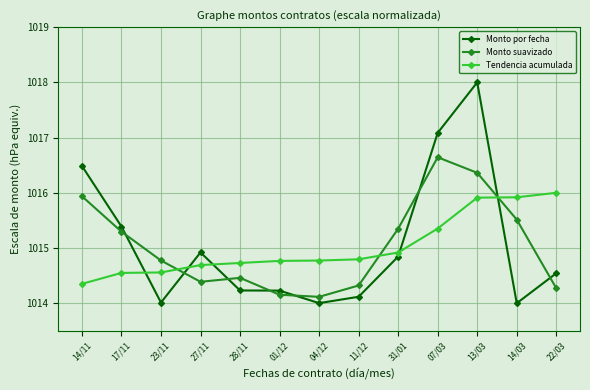

The Monto suavizado series shows 1439.0 at 11/12. True or false?

False